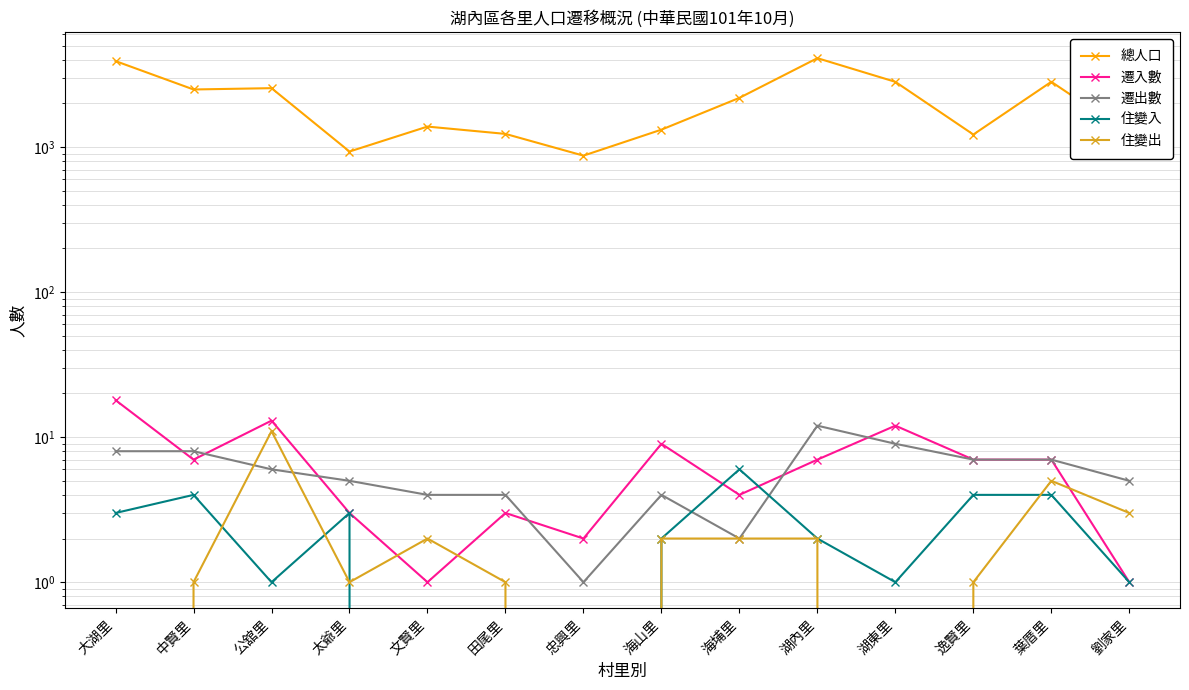

True or false: 總人口 and 遷出數 intersect in this chart.

False